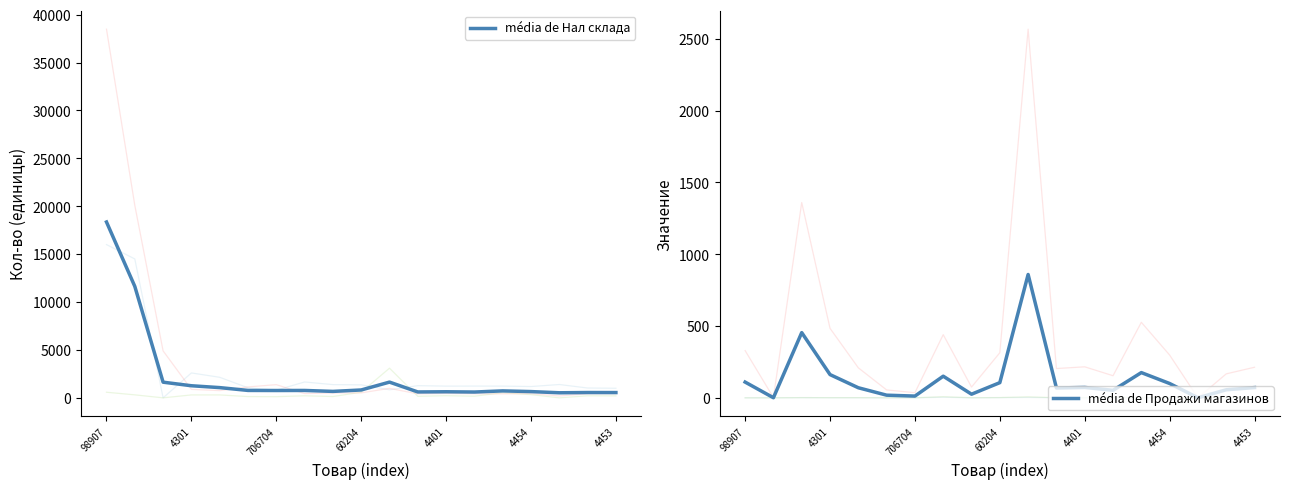

At which label does média de Продажи магазинов reach its peak?

10